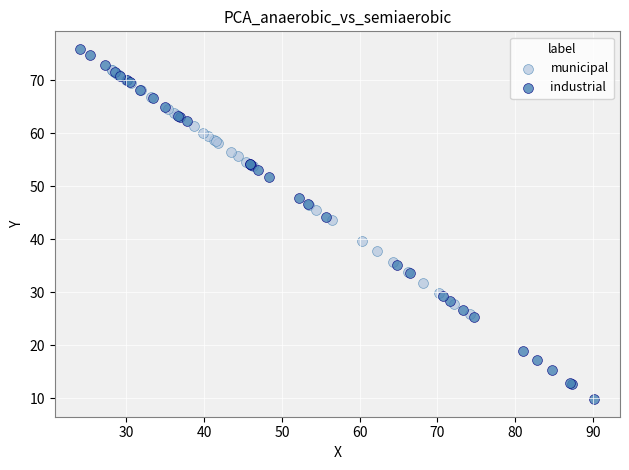

Which series contains the highest Y value?

industrial